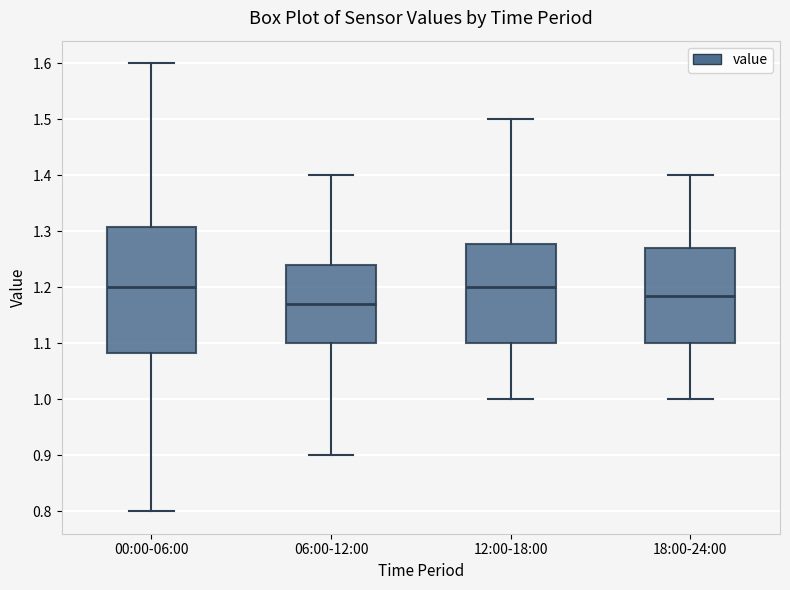

Reading left to right, transcribe this box plot: for each box, give where its median line is, the range the box spans, and where its two whiskers end, as read against the y-axis. The values are not printed on the chart, so give them approximately, as read against the axis.

00:00-06:00: median 1.20, box 1.08 to 1.31, whiskers 0.80 to 1.60
06:00-12:00: median 1.17, box 1.10 to 1.24, whiskers 0.90 to 1.40
12:00-18:00: median 1.20, box 1.10 to 1.28, whiskers 1.00 to 1.50
18:00-24:00: median 1.19, box 1.10 to 1.27, whiskers 1.00 to 1.40